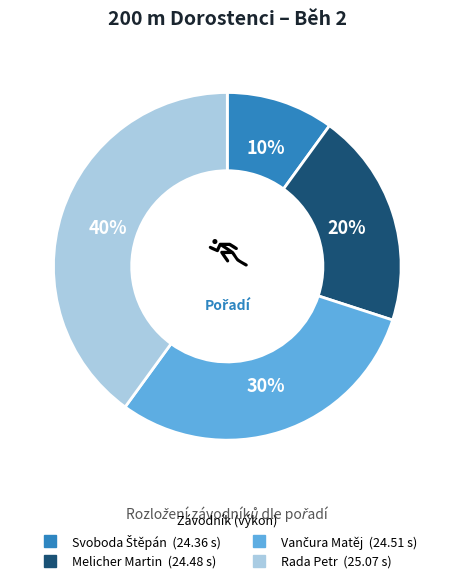

Is it true that Rada Petr is 52% of the pie?

False